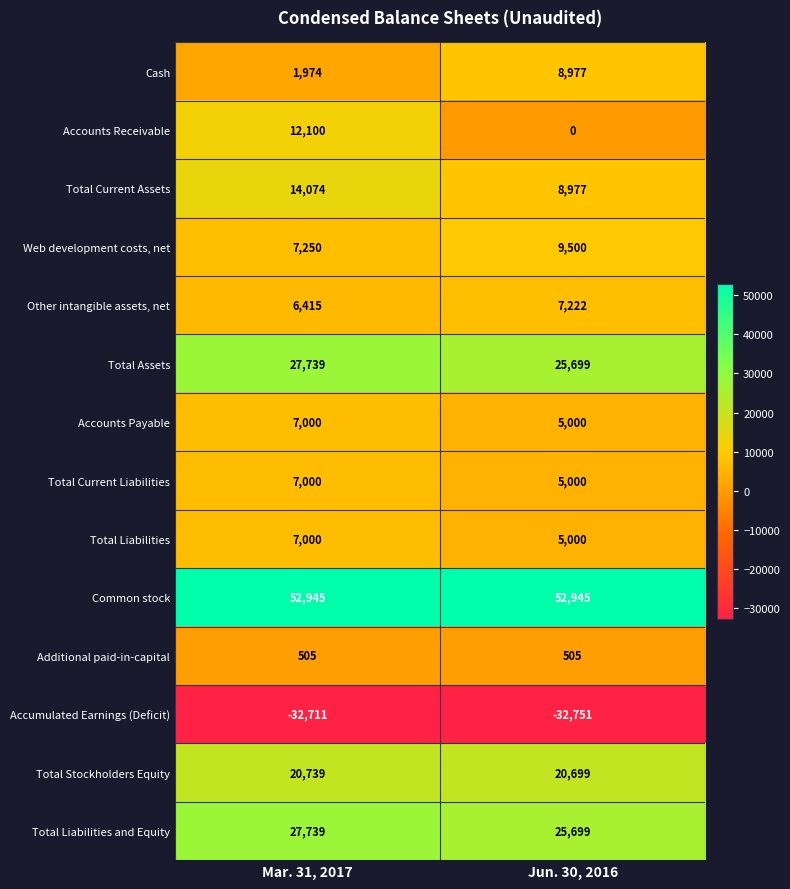

Reading right to left, transcribe all the data shown in this chart.

Cash: Jun. 30, 2016=8977	Mar. 31, 2017=1974
Accounts Receivable: Jun. 30, 2016=0	Mar. 31, 2017=12100
Total Current Assets: Jun. 30, 2016=8977	Mar. 31, 2017=14074
Web development costs, net: Jun. 30, 2016=9500	Mar. 31, 2017=7250
Other intangible assets, net: Jun. 30, 2016=7222	Mar. 31, 2017=6415
Total Assets: Jun. 30, 2016=25699	Mar. 31, 2017=27739
Accounts Payable: Jun. 30, 2016=5000	Mar. 31, 2017=7000
Total Current Liabilities: Jun. 30, 2016=5000	Mar. 31, 2017=7000
Total Liabilities: Jun. 30, 2016=5000	Mar. 31, 2017=7000
Common stock: Jun. 30, 2016=52945	Mar. 31, 2017=52945
Additional paid-in-capital: Jun. 30, 2016=505	Mar. 31, 2017=505
Accumulated Earnings (Deficit): Jun. 30, 2016=-32751	Mar. 31, 2017=-32711
Total Stockholders Equity: Jun. 30, 2016=20699	Mar. 31, 2017=20739
Total Liabilities and Equity: Jun. 30, 2016=25699	Mar. 31, 2017=27739